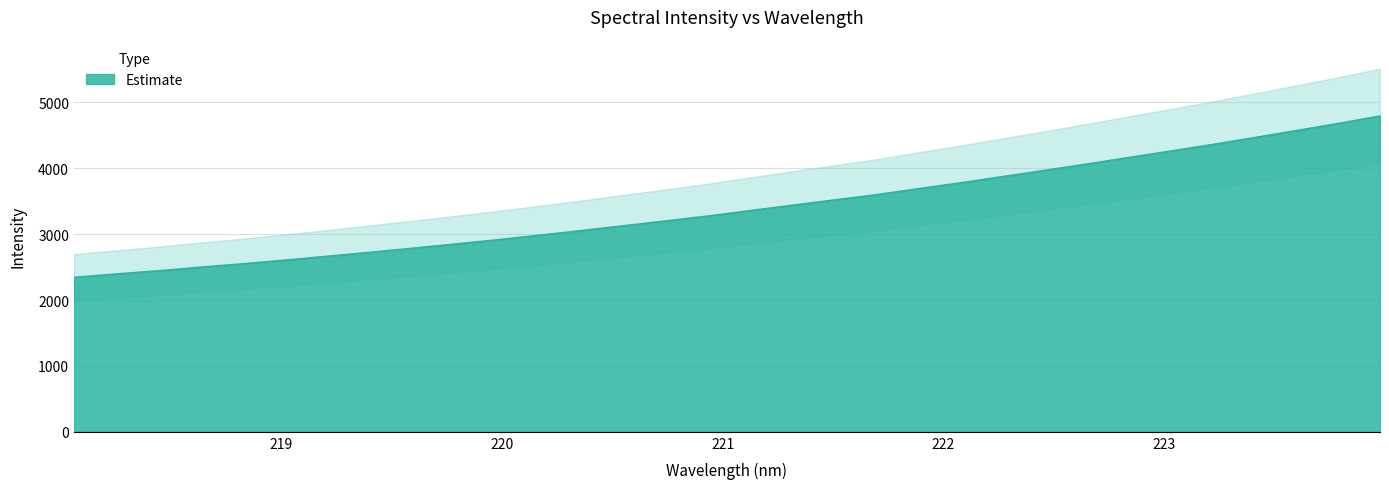

What value does the data have at 222.0721?

3774.9